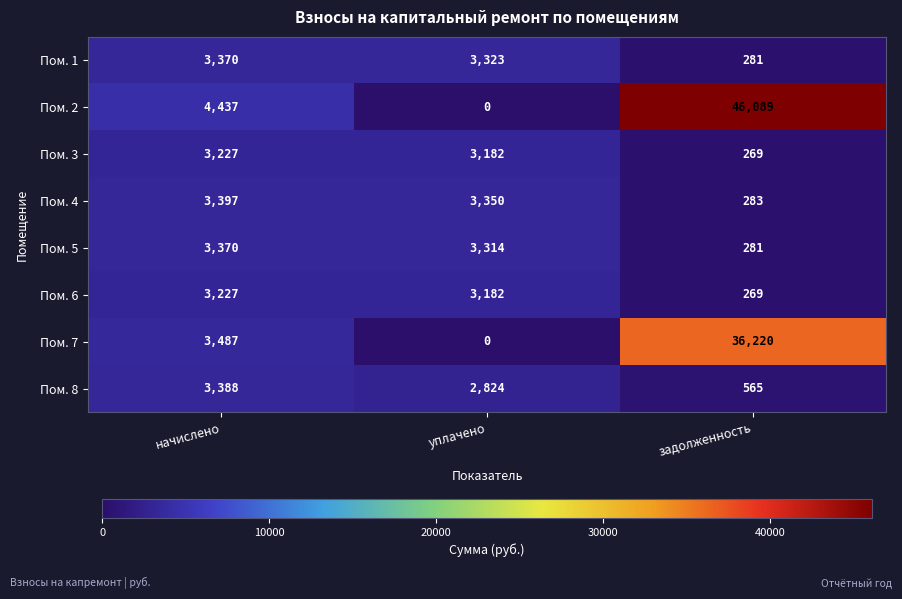

Which series has the largest total across all categories?

Пом. 2